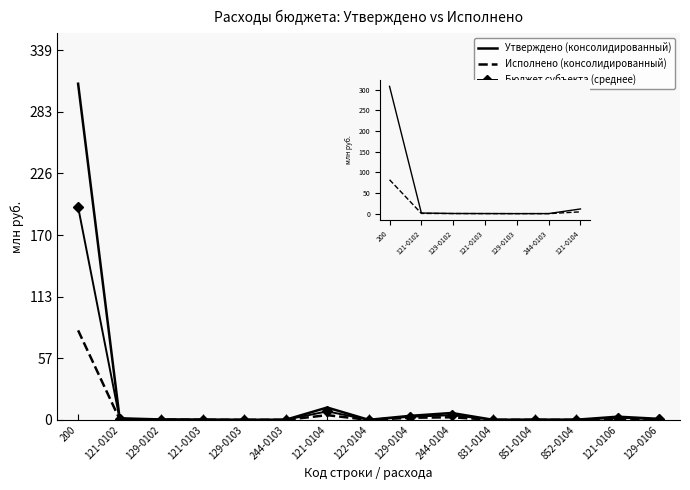

True or false: Утверждено (консолидированный) has a value of 15.9 at 121-0104.

False